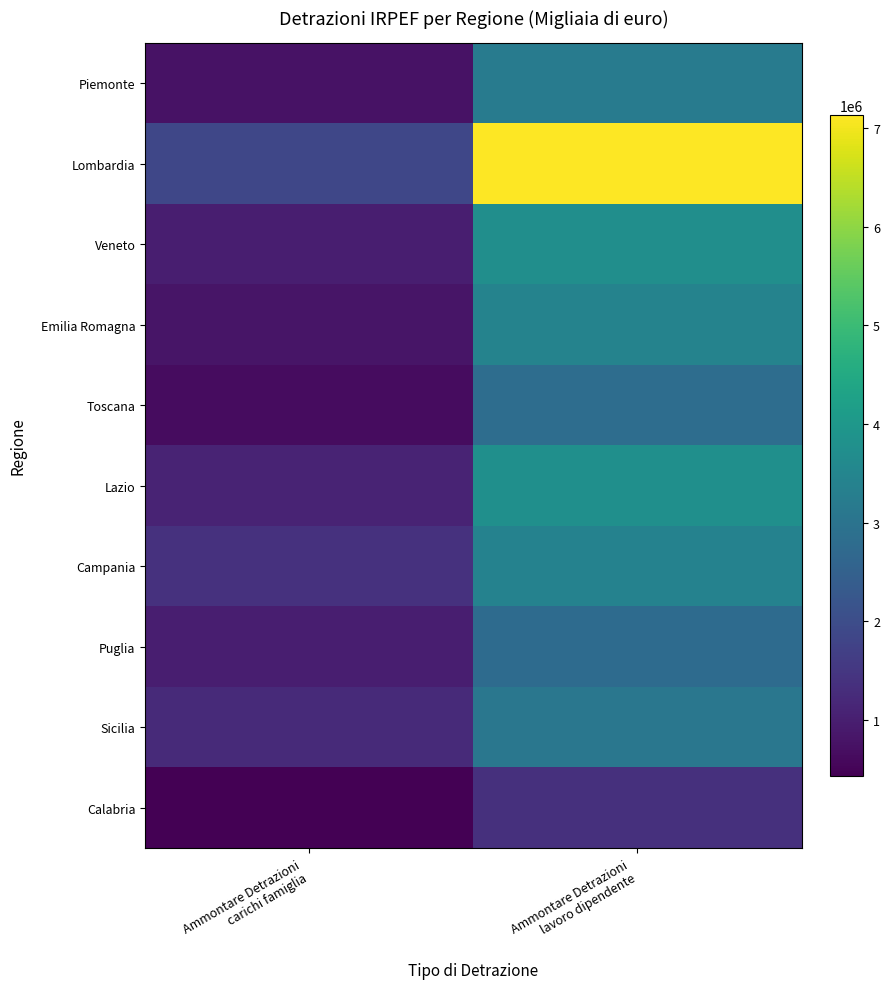

What is the maximum value shown in the chart?

7130512